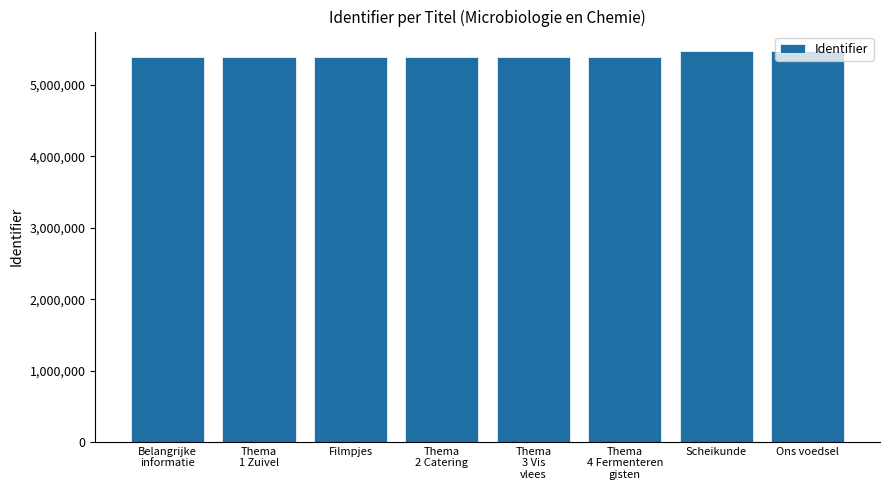

How many series are shown in this chart?

1